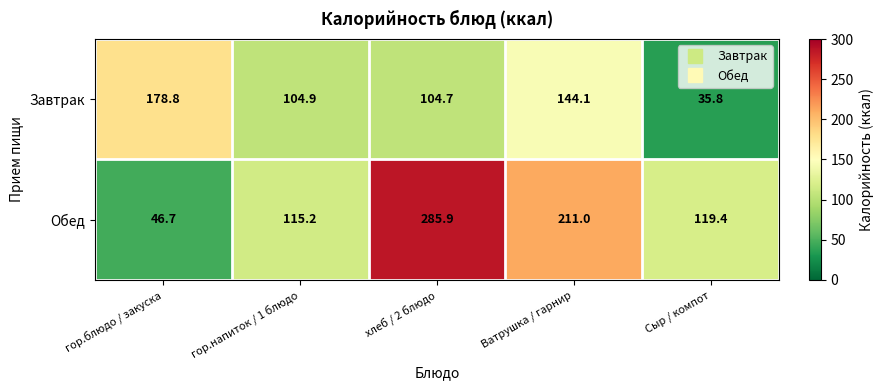

Which series has the widest spread of values?

Обед